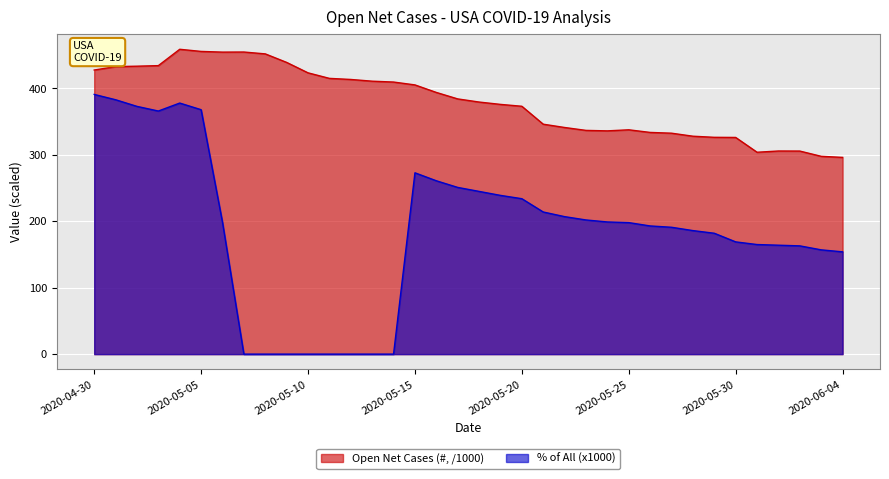

How many lines are shown in the chart?

2